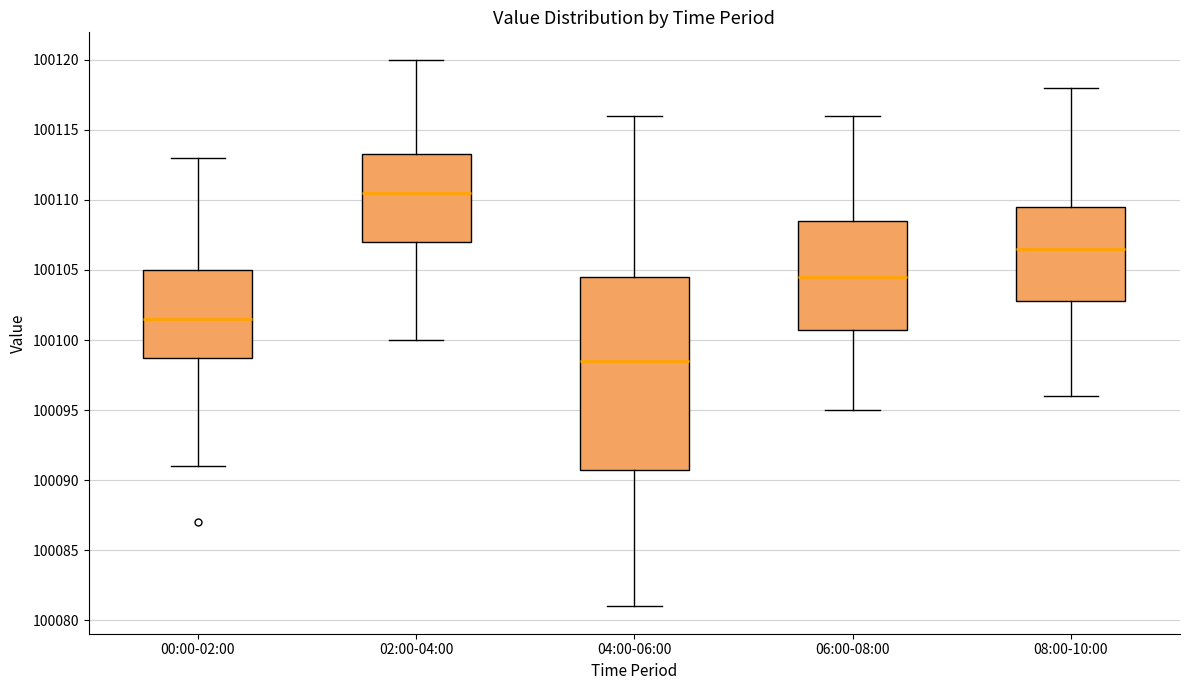

Which box has the lowest median line?

04:00-06:00